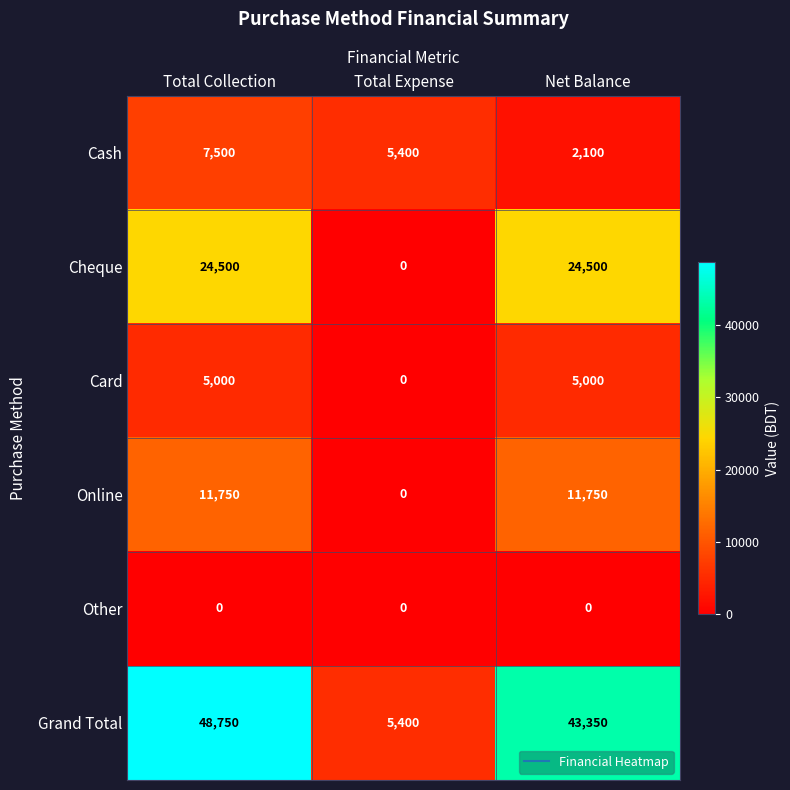

At which category is the sum across all series the highest?

Total Collection